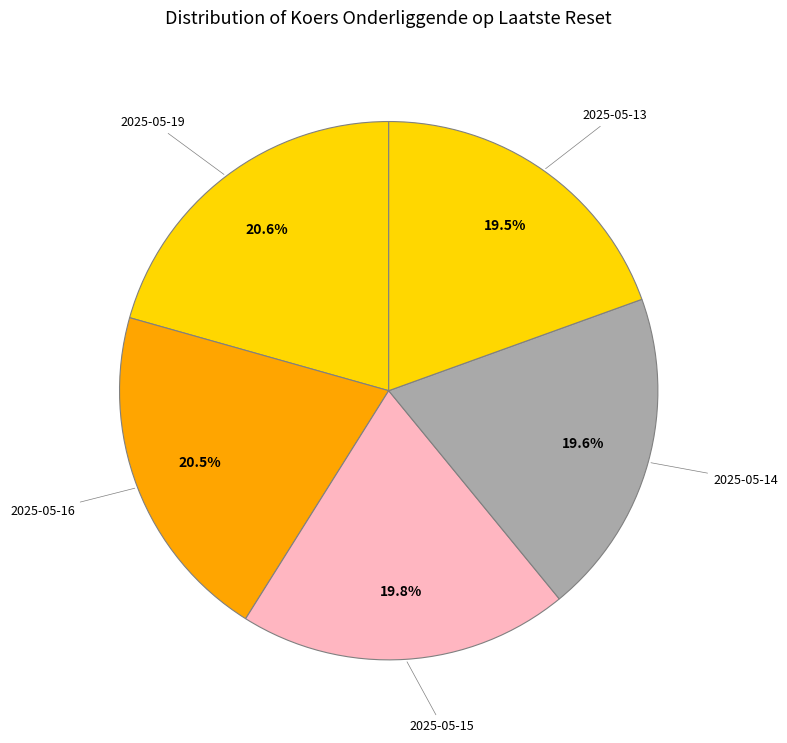

How many segments does this pie chart have?

5